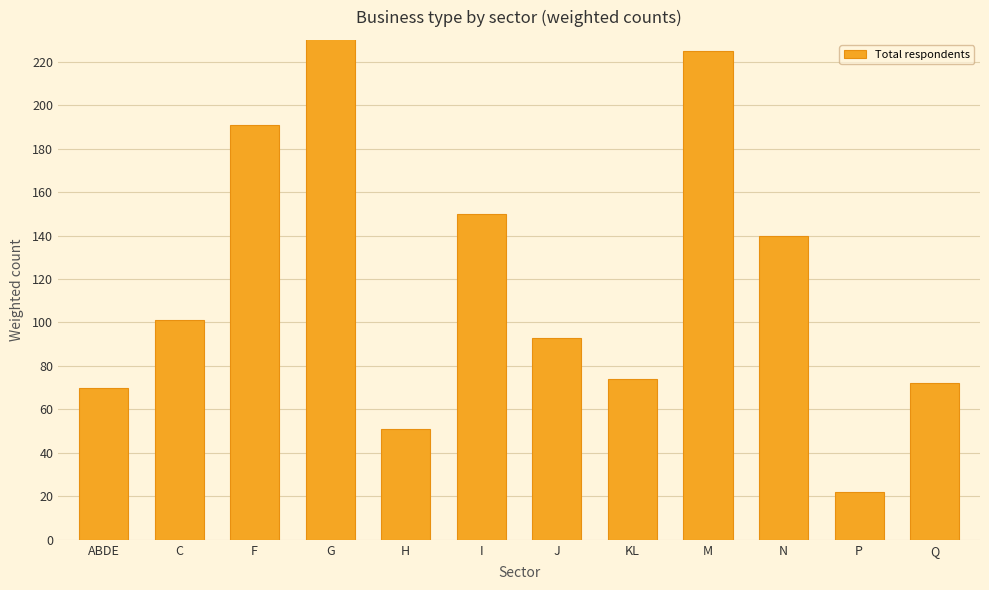

What is the sum of all values?

1470